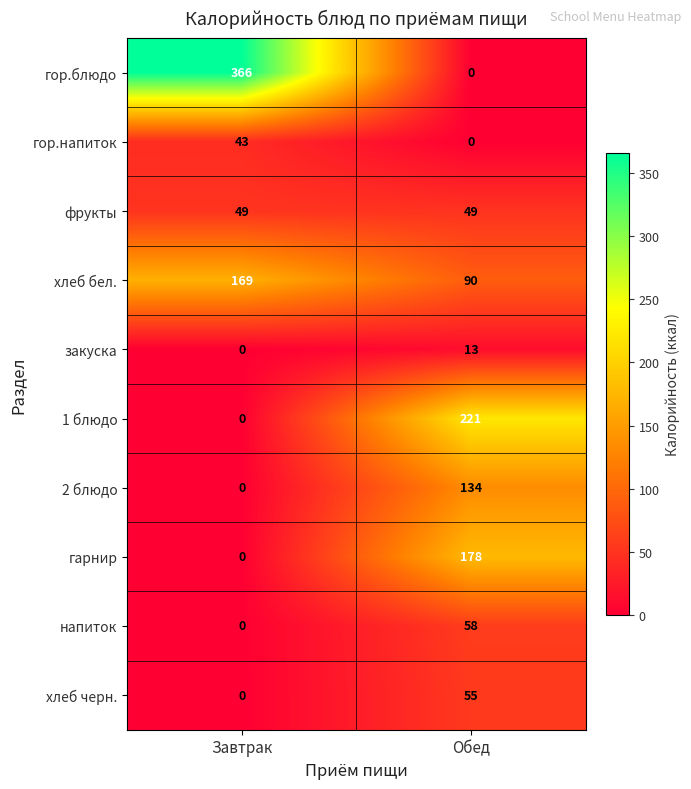

Read the гор.напиток value at Завтрак.

43